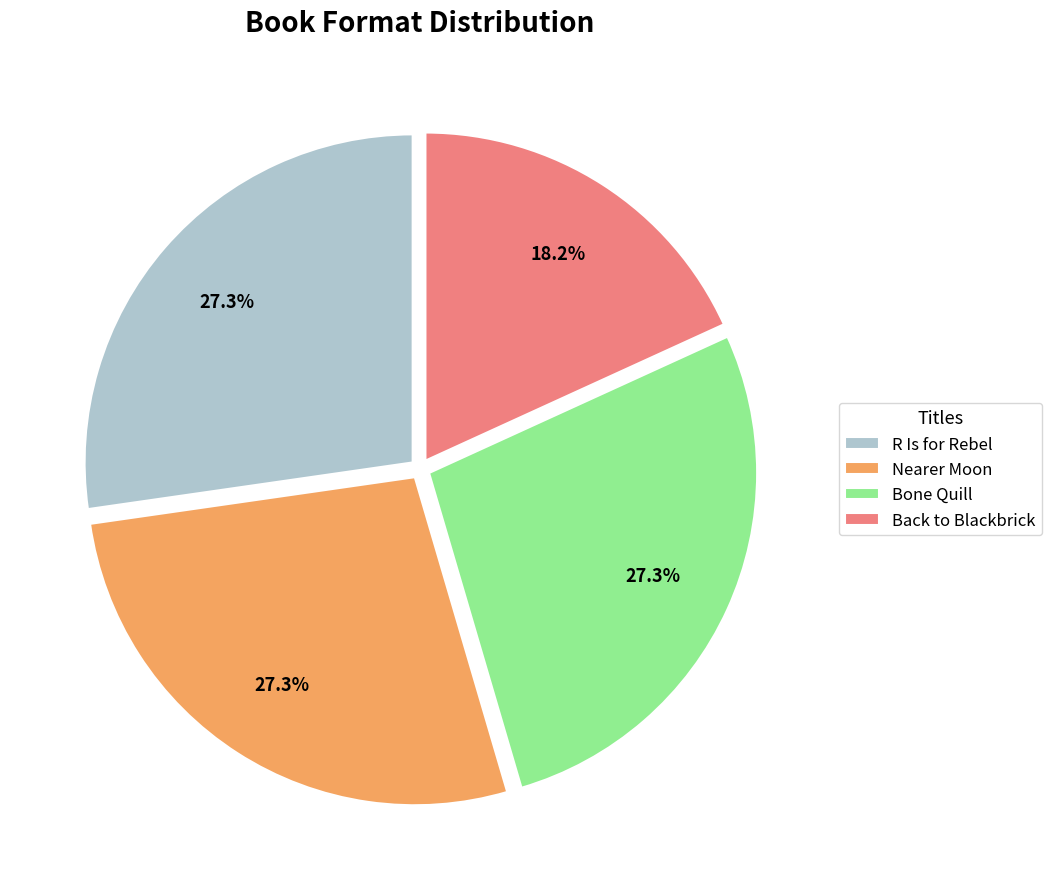

Is there any slice that represents more than half of the pie?

No